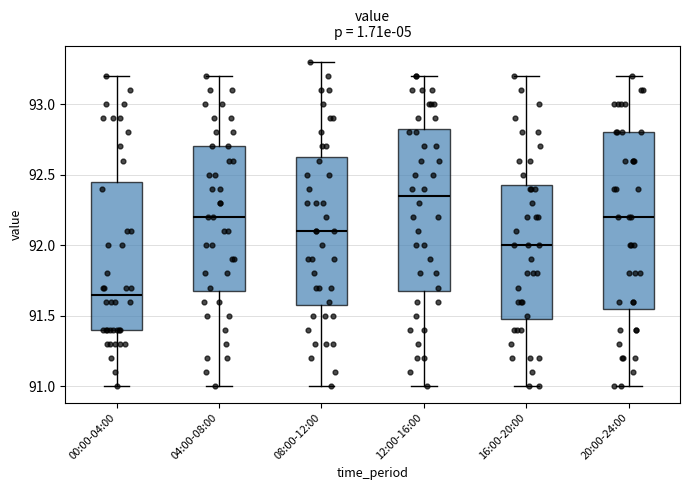

Reading left to right, read every box against the y-axis: the position of its median line, the range the box covers, and the ends of its whiskers. The values are not printed on the chart, so give them approximately, as read against the axis.

00:00-04:00: median 91.65, box 91.40 to 92.45, whiskers 91.00 to 93.20
04:00-08:00: median 92.20, box 91.70 to 92.70, whiskers 91.00 to 93.20
08:00-12:00: median 92.10, box 91.60 to 92.65, whiskers 91.00 to 93.30
12:00-16:00: median 92.35, box 91.70 to 92.85, whiskers 91.00 to 93.20
16:00-20:00: median 92.00, box 91.50 to 92.45, whiskers 91.00 to 93.20
20:00-24:00: median 92.20, box 91.55 to 92.80, whiskers 91.00 to 93.20